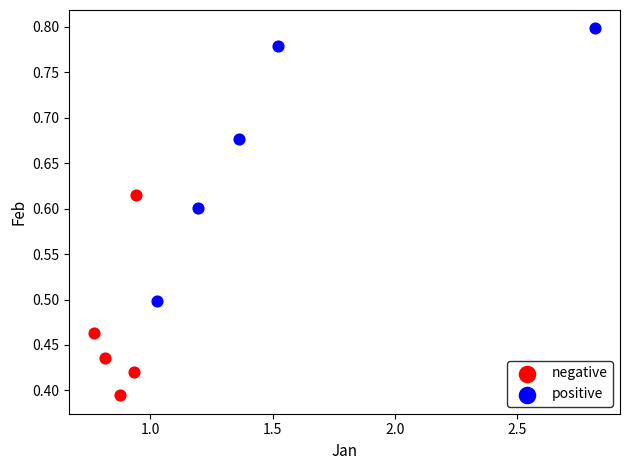

Which series reaches the minimum Y coordinate?

negative